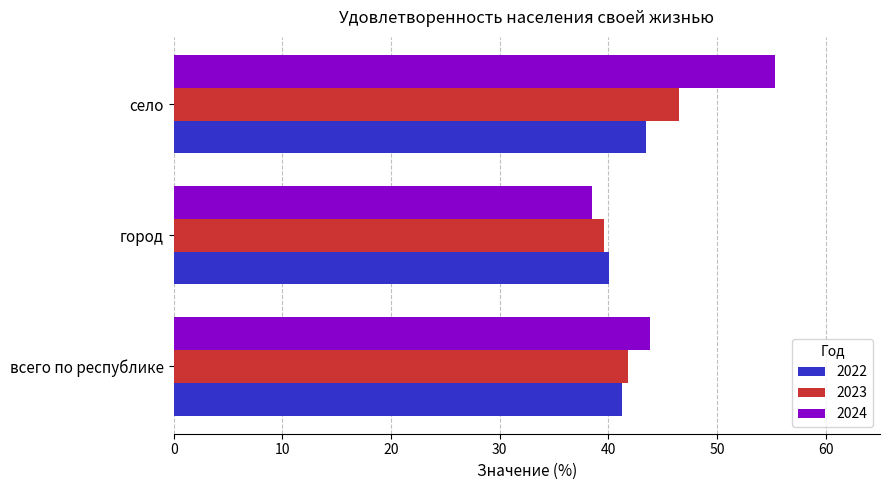

What is the total value across all series at село?

145.3